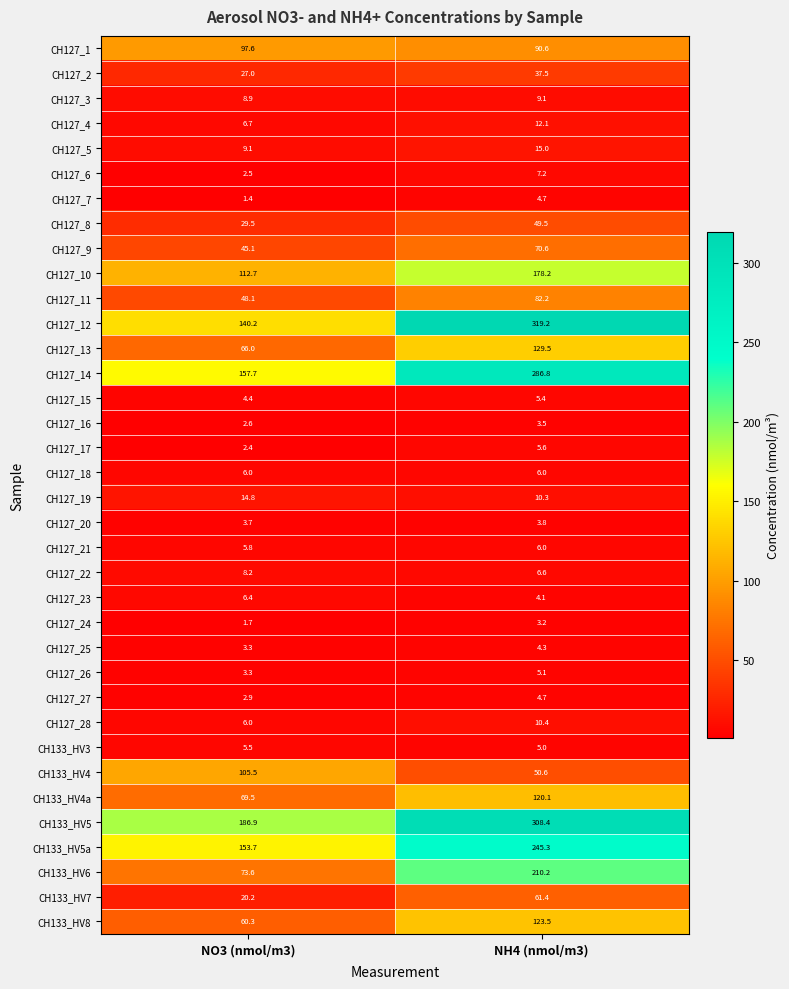

Rank the categories by CH127_8 value from lowest to highest.

NO3 (nmol/m3), NH4 (nmol/m3)